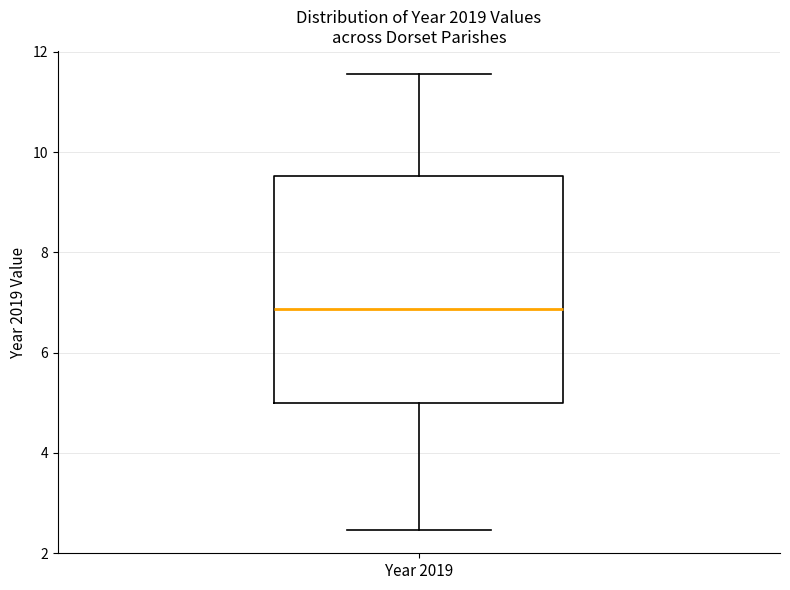

Transcribe this box plot: give where the median line is, the range the box spans, and where the two whiskers end, as read against the y-axis. The values are not printed on the chart, so give them approximately, as read against the axis.

median 6.8, box 5.0 to 9.6, whiskers 2.4 to 11.6